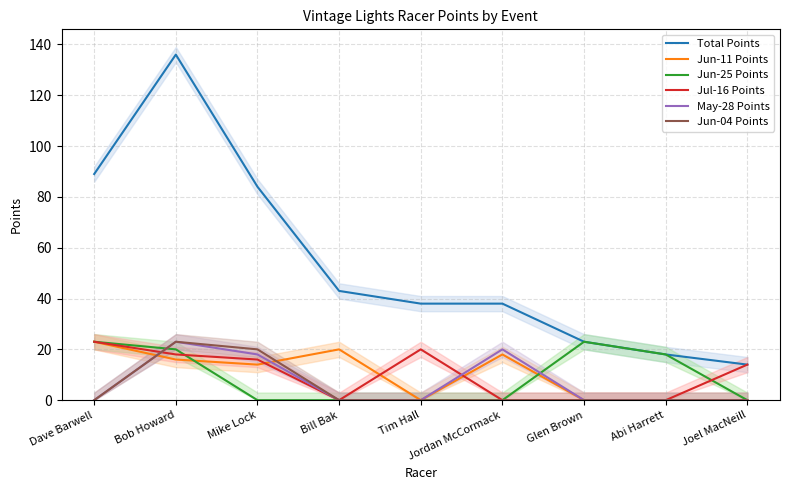

Which series has the largest range (max minus min)?

Total Points